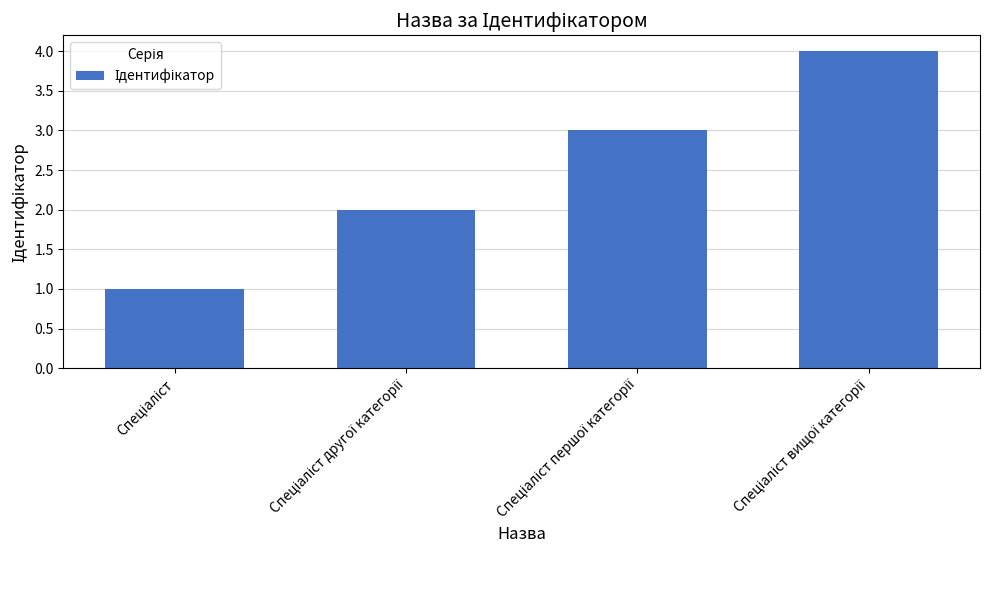

Count the values in the range 2 to 4.

3